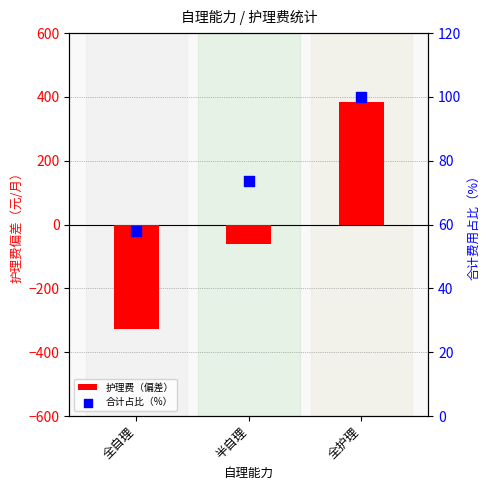

Which series has the largest Y range (max minus min)?

护理费（偏差）